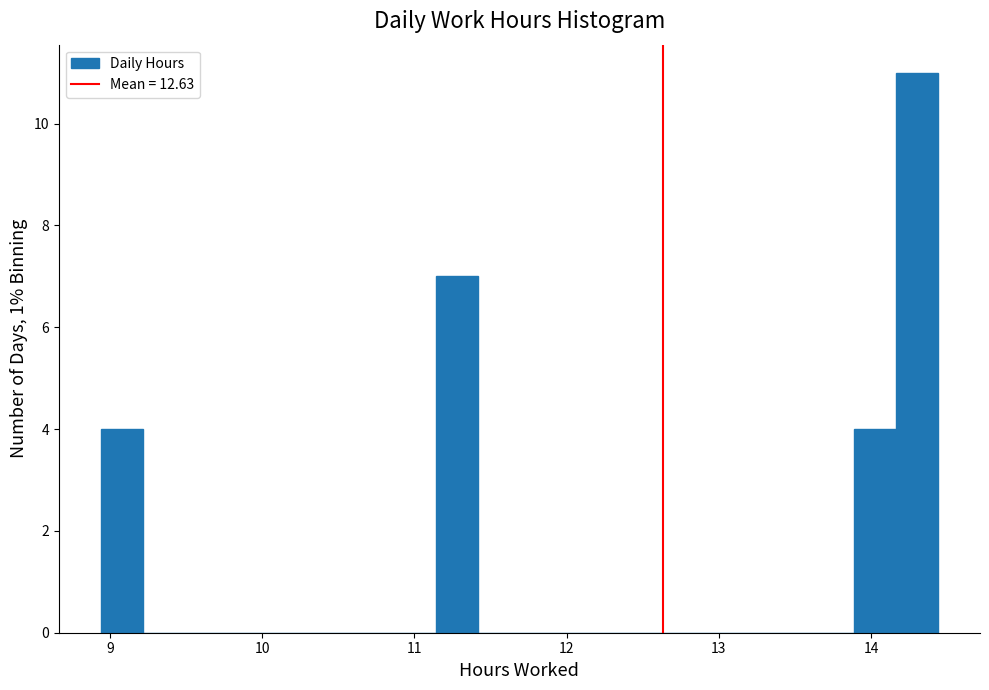

Read against the x-axis, roughly where is the centre of the tallest bar?

14.3